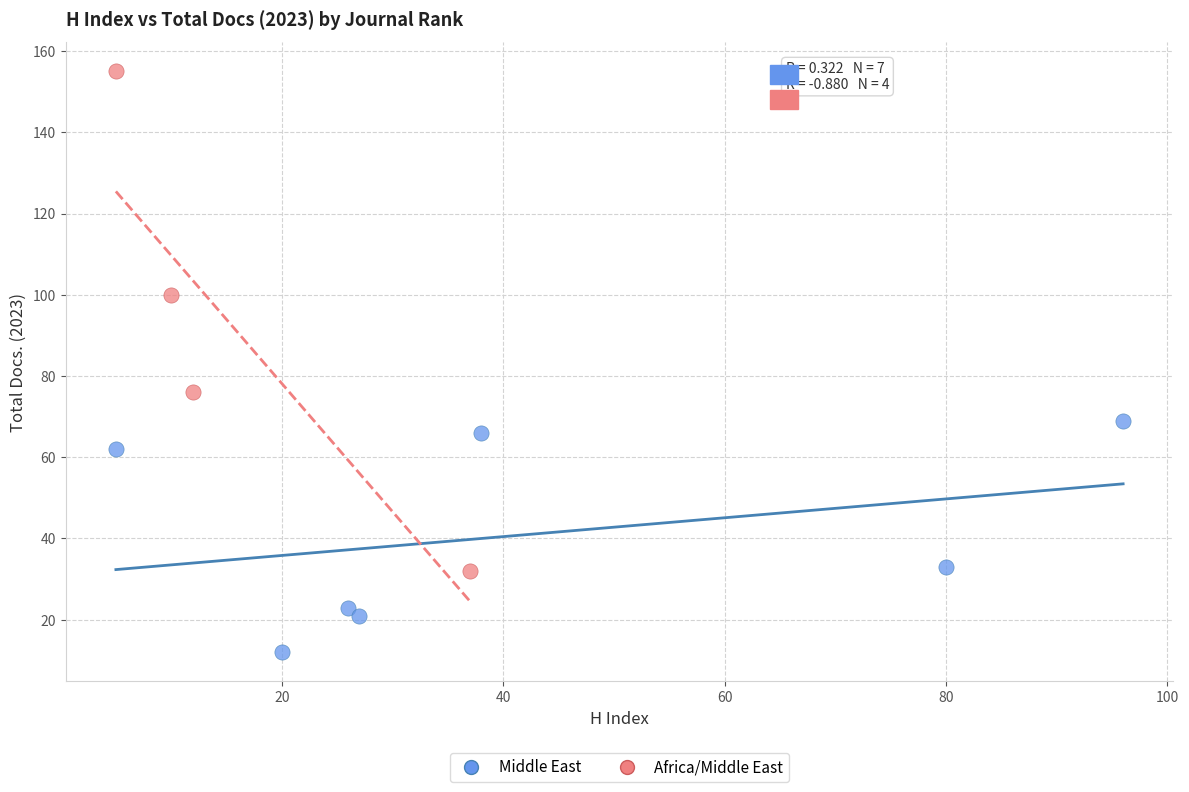

Which series reaches the minimum Y coordinate?

Middle East